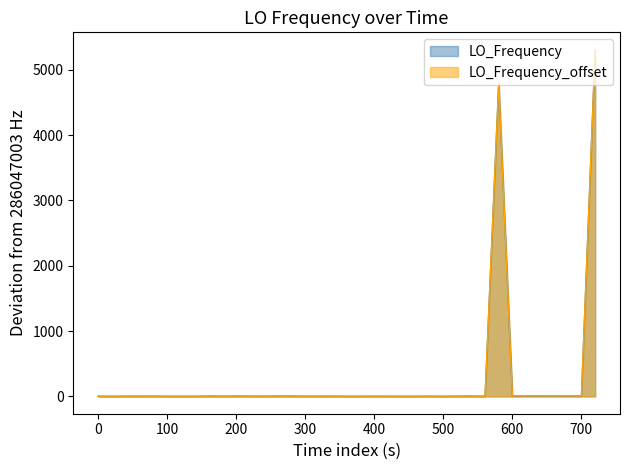

Which series has the largest total across all categories?

LO_Frequency_offset